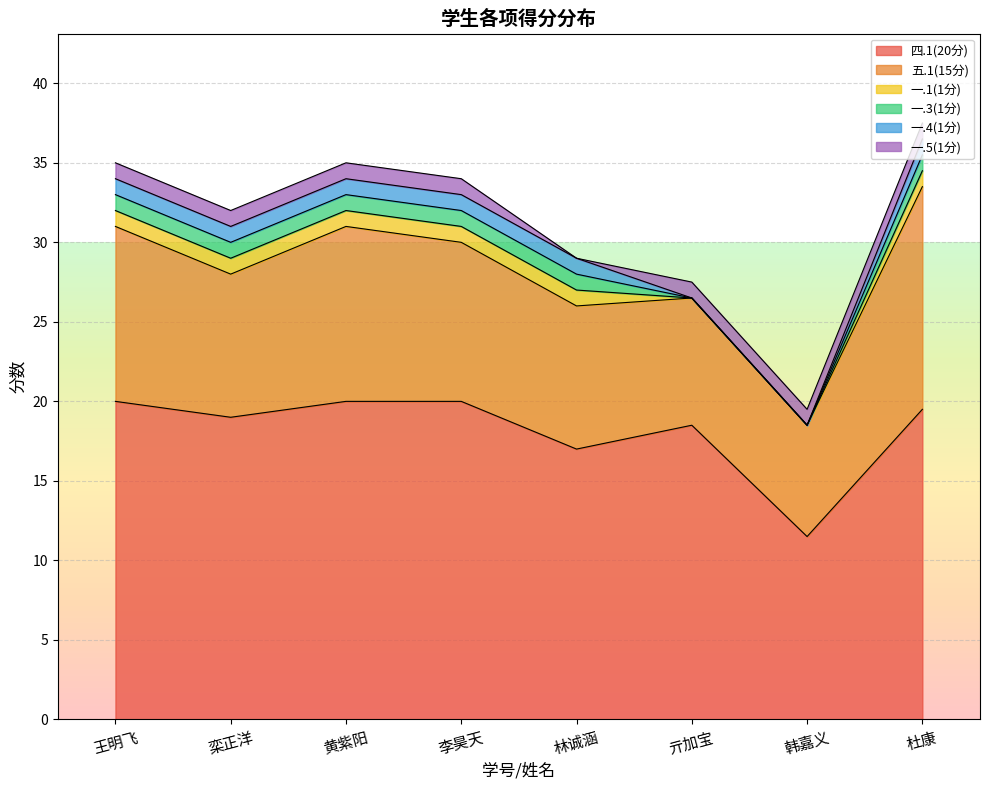

True or false: 一.5(1分) and 四.1(20分) cross at least once.

False